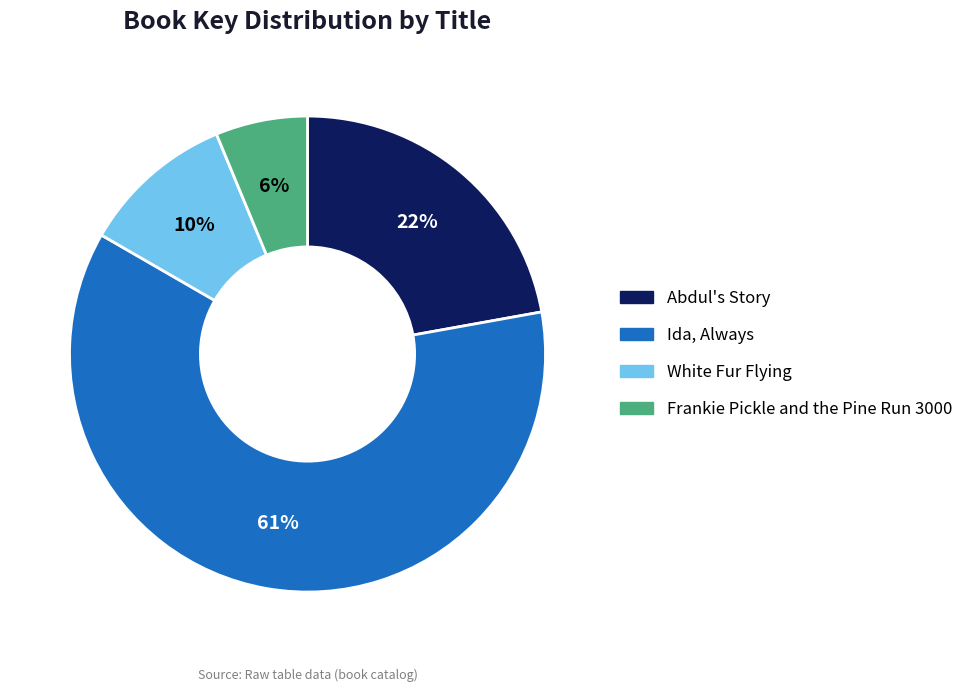

Rank the categories by value from lowest to highest.

Frankie Pickle and the Pine Run 3000, White Fur Flying, Abdul's Story, Ida, Always